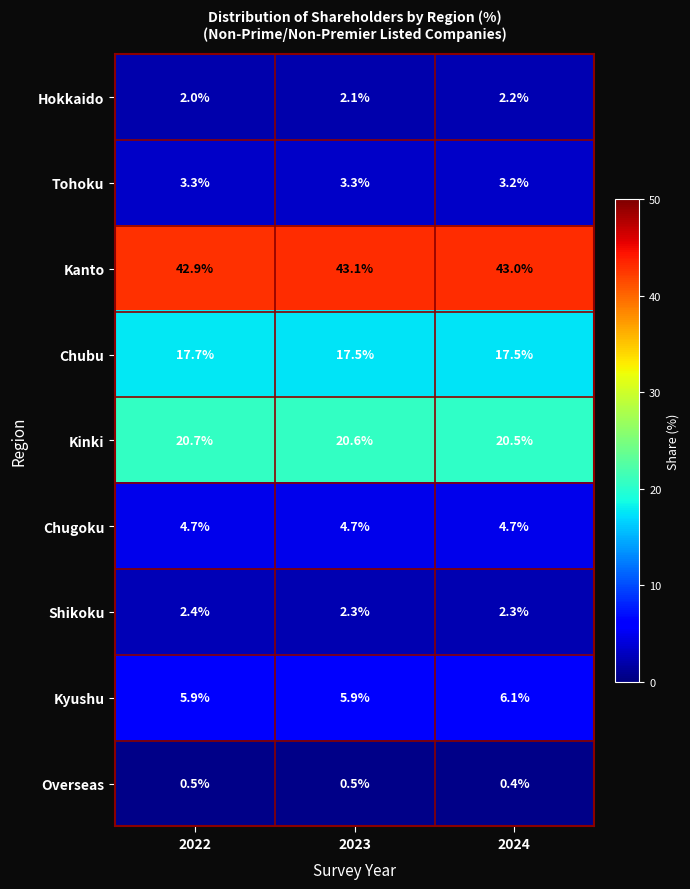

The Overseas series shows 0.4 at 2024. True or false?

True